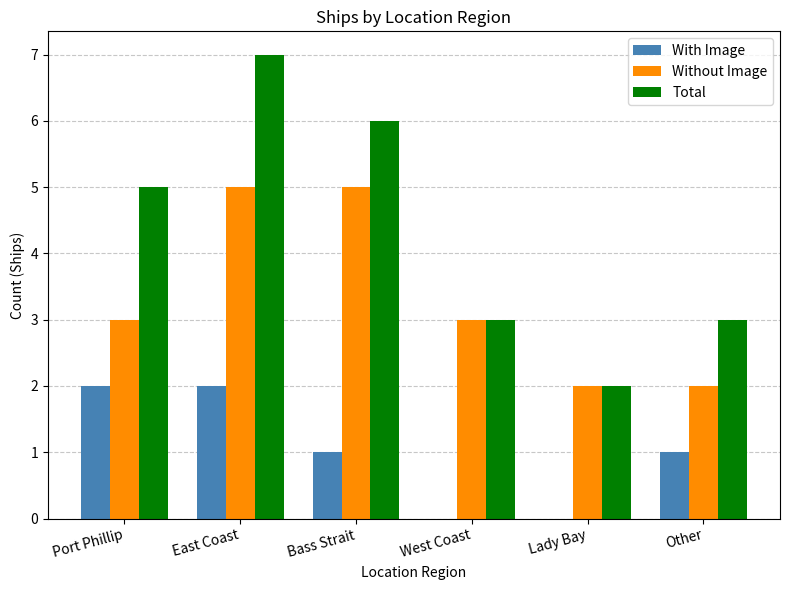

What is the sum of the Total values at Bass Strait and East Coast?

13